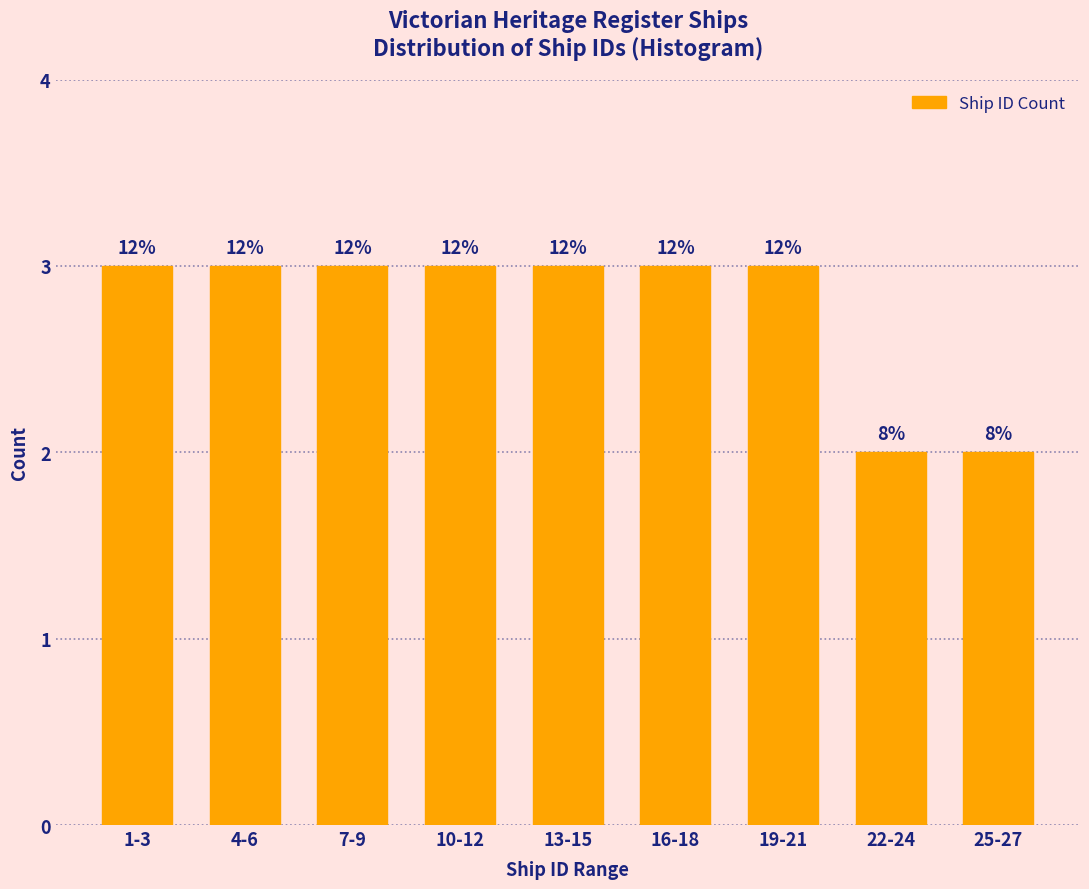

How many bars are there in total?

9